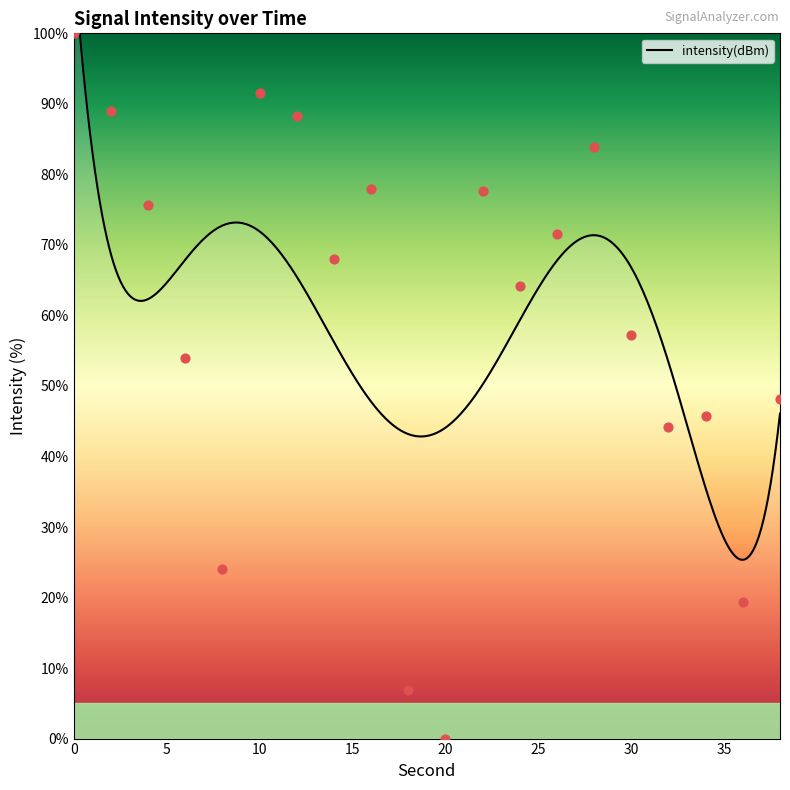

Approximately how many times larger is the value at 18 compared to 38?

0.1